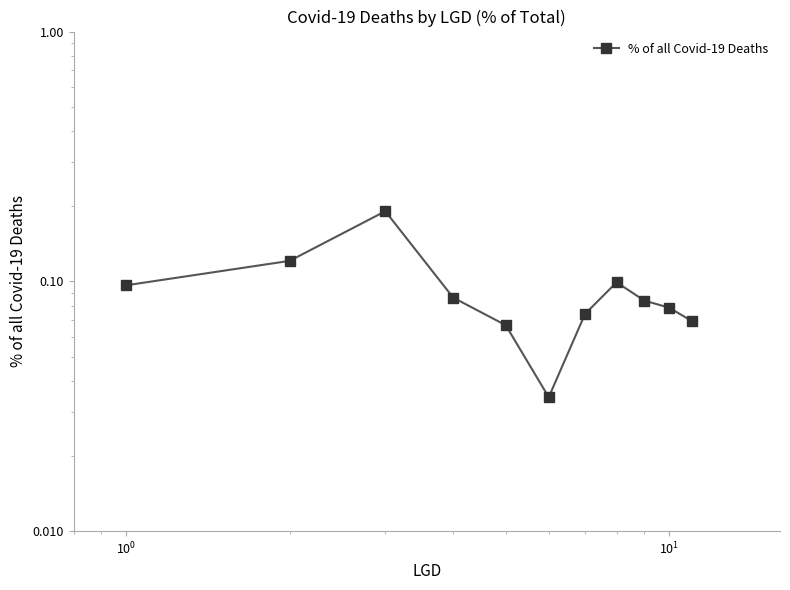

Is it true that the value at 9 is 0.1?

True